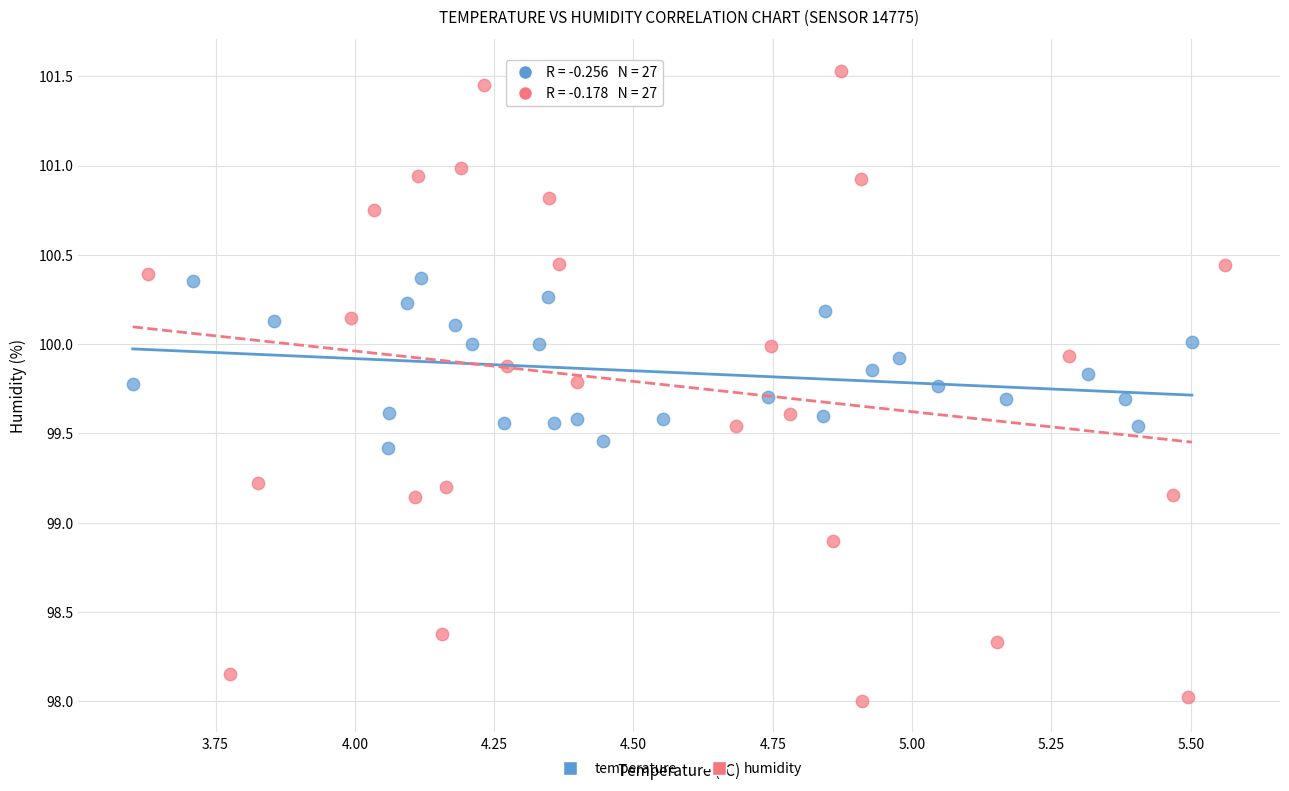

Which series reaches the maximum Y coordinate?

humidity